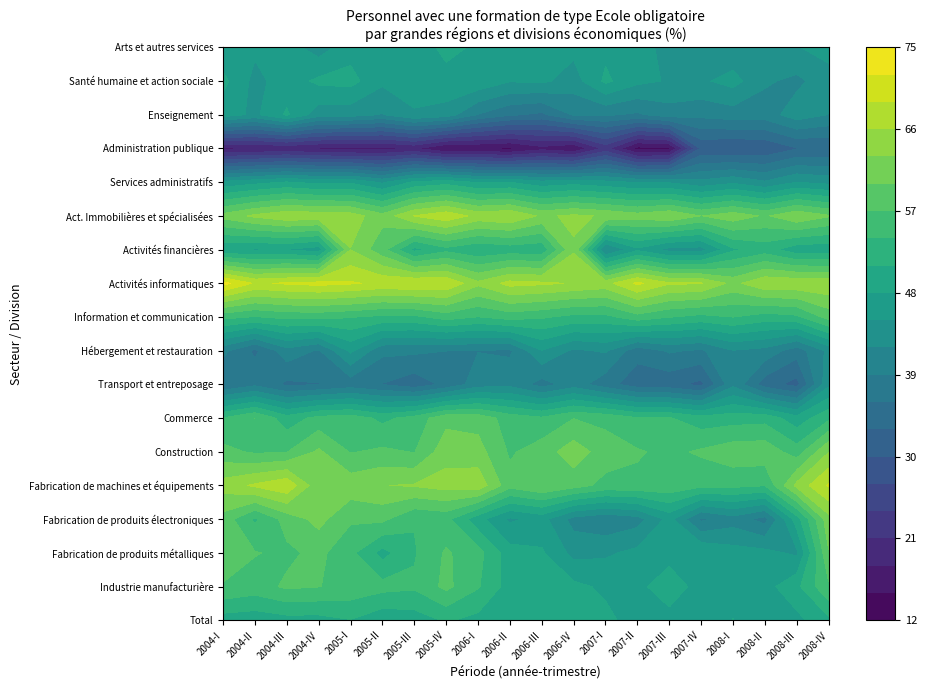

Reading left to right, transcribe all the data shown in this chart.

Total: 49.5	49.1	49.8	49.8	50.9	48.8	49.4	51.4	50.0	48.1	48.2	49.0	48.8	46.7	46.9	46.4	48.0	47.0	47.1	50.3
Industrie manufacturière: 56.7	55.7	57.5	57.1	56.1	55.1	54.5	57.8	54.3	49.6	50.2	48.7	47.4	47.2	49.7	46.7	47.3	46.8	50.2	56.6
Fabrication de produits métalliques: 59.2	57.2	56.3	57.8	54.7	49.9	53.7	57.4	55.1	49.3	48.4	44.1	44.5	45.8	46.8	47.9	46.3	45.9	44.4	59.8
Fabrication de produits électroniques: 58.8	53.5	58.2	61.0	57.4	57.7	54.2	54.9	49.1	44.5	46.0	40.9	39.5	40.7	46.0	38.4	40.6	37.8	49.5	61.9
Fabrication de machines et équipements: 64.4	66.5	68.4	60.7	61.8	62.9	63.3	64.2	65.0	58.1	60.0	58.2	56.1	56.3	56.3	54.8	54.8	54.1	63.8	69.3
Construction: 57.9	56.5	56.9	60.5	56.8	57.6	56.9	61.8	61.2	56.6	58.5	61.6	58.5	57.3	56.3	57.5	58.8	59.0	55.4	62.8
Commerce: 54.1	57.0	52.3	55.0	55.6	53.2	55.2	59.1	58.9	55.6	54.5	56.9	56.2	54.3	54.2	52.2	52.7	52.9	49.2	53.3
Transport et entreposage: 35.9	38.2	35.4	35.9	37.2	35.9	34.1	36.7	40.5	41.0	37.7	40.4	37.2	34.2	33.9	32.2	41.2	34.4	31.9	44.3
Hébergement et restauration: 39.8	35.4	40.8	38.7	45.6	39.7	39.6	39.0	38.9	38.5	44.9	41.5	42.4	37.1	39.4	38.5	41.9	41.0	37.3	42.7
Information et communication: 54.9	53.8	54.8	54.9	54.2	53.3	53.3	55.3	53.9	55.2	54.4	53.1	53.1	55.8	54.1	53.1	54.0	52.6	53.3	58.2
Activités informatiques: 73.0	68.6	69.4	69.9	69.3	68.3	68.9	68.7	63.7	67.0	66.5	65.8	64.9	69.7	66.3	66.2	62.1	65.5	65.4	65.5
Activités financières: 48.3	47.7	47.9	46.4	62.9	58.0	50.1	53.0	51.3	52.2	51.8	62.6	41.4	47.4	43.9	43.7	50.5	52.4	49.1	48.9
Act. Immobilières et spécialisées: 61.1	63.6	65.3	64.9	64.5	61.1	66.1	68.2	65.0	65.9	62.4	63.6	62.6	61.3	62.7	59.9	61.8	59.5	62.5	60.3
Services administratifs: 45.8	47.0	48.2	47.1	47.5	44.5	48.5	49.7	47.7	47.9	45.9	46.8	45.8	44.7	44.6	42.8	44.3	42.4	45.0	44.0
Administration publique: 17.5	17.8	18.3	17.6	17.0	17.1	18.4	14.7	14.9	14.3	16.9	15.1	22.0	13.9	14.5	30.5	29.9	30.3	32.8	33.0
Enseignement: 46.5	44.3	48.4	43.4	43.2	41.8	44.8	43.6	38.8	36.4	35.3	39.3	39.4	38.5	40.5	39.8	40.5	40.5	43.6	41.9
Santé humaine et action sociale: 48.8	44.1	46.5	48.6	49.0	45.6	45.7	47.2	47.2	45.2	45.6	43.6	48.6	45.8	44.7	44.5	46.1	42.4	41.3	43.7
Arts et autres services: 45.9	45.6	46.4	43.5	46.8	45.4	46.7	48.6	47.7	46.1	46.6	45.8	47.3	46.5	43.7	43.9	42.7	43.4	44.8	46.1